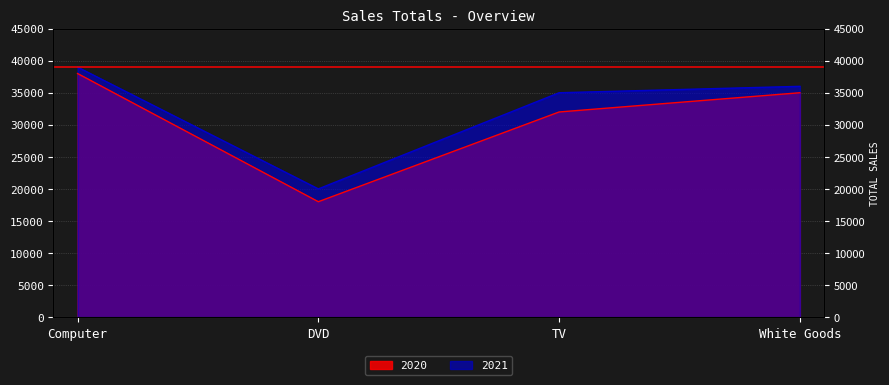

Rank the series by their average value, from lowest to highest.

2020, 2021